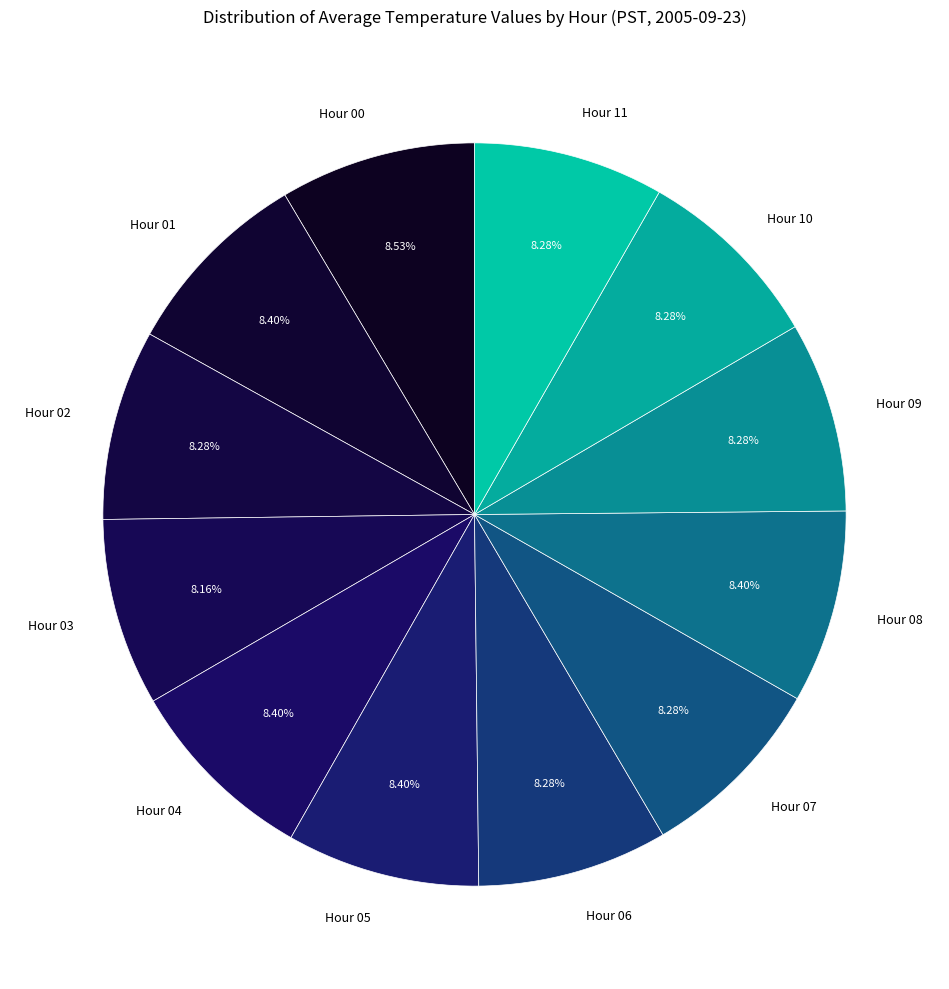

Do Hour 05 and Hour 02 together represent more than half of the pie?

No